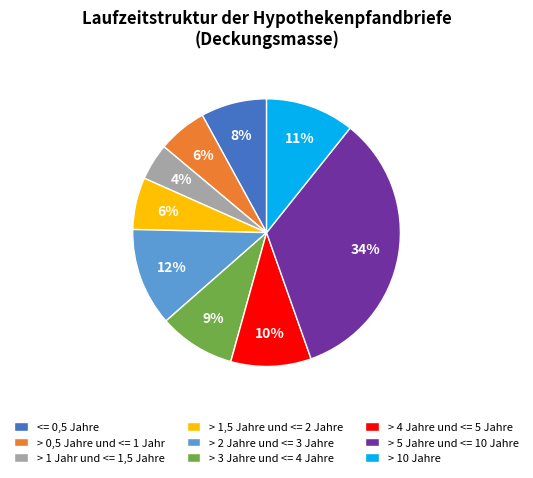

What is the ratio of the value at > 4 Jahre und <= 5 Jahre to the value at > 2 Jahre und <= 3 Jahre?

0.8